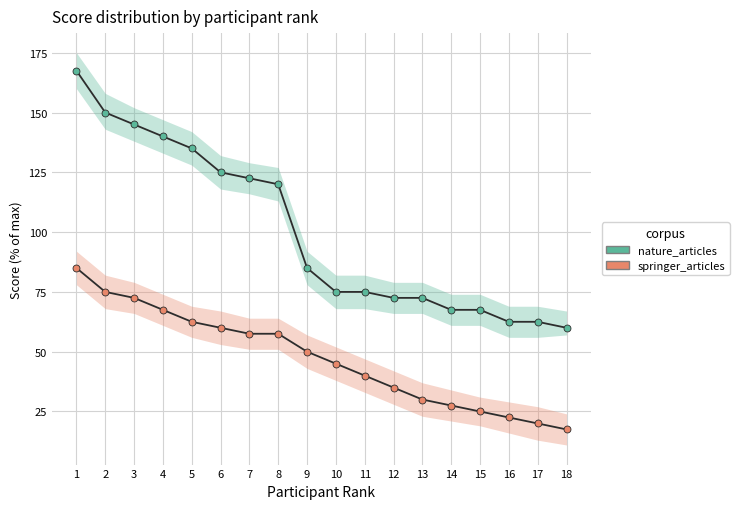

Rank the series by their maximum value, from lowest to highest.

springer_articles, nature_articles